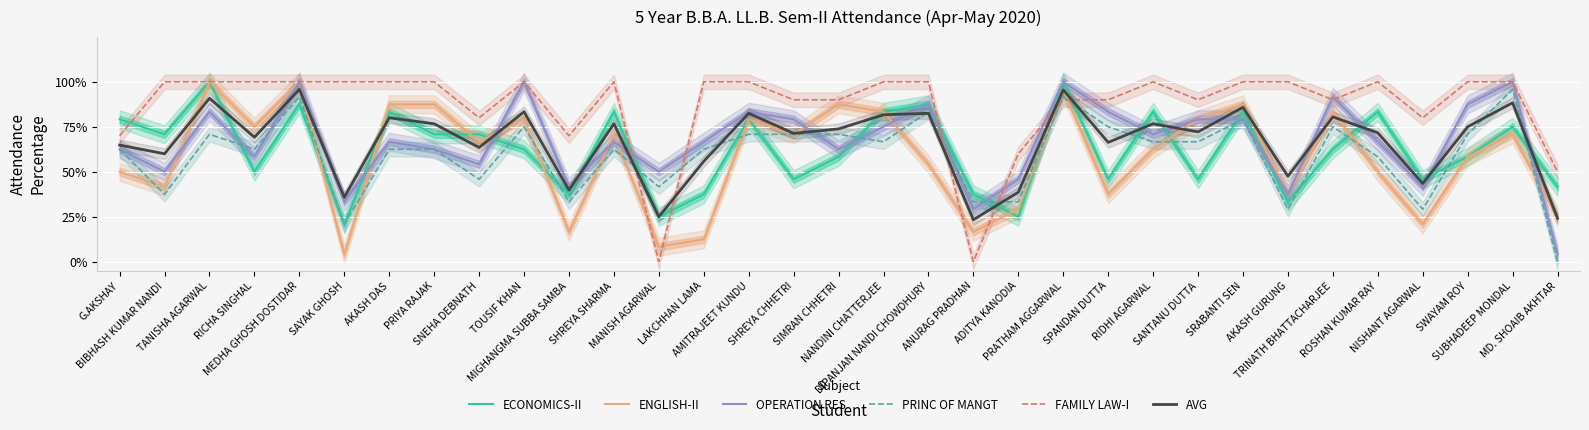

List the series in order of their peak value, highest first.

ECONOMICS-II, ENGLISH-II, OPERATION RES, FAMILY LAW-I, PRINC OF MANGT, AVG